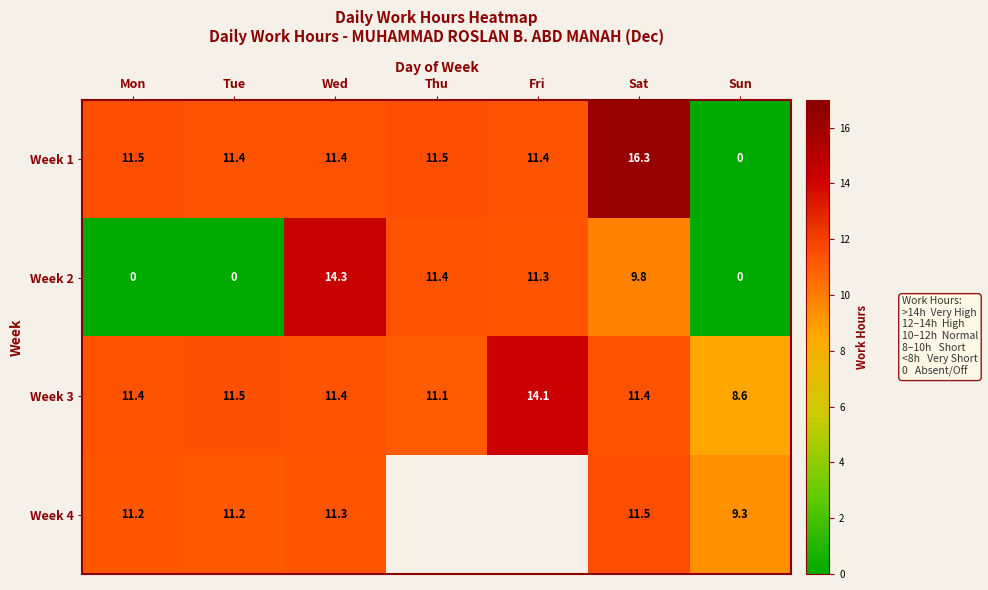

At which category is the sum across all series the highest?

Sat